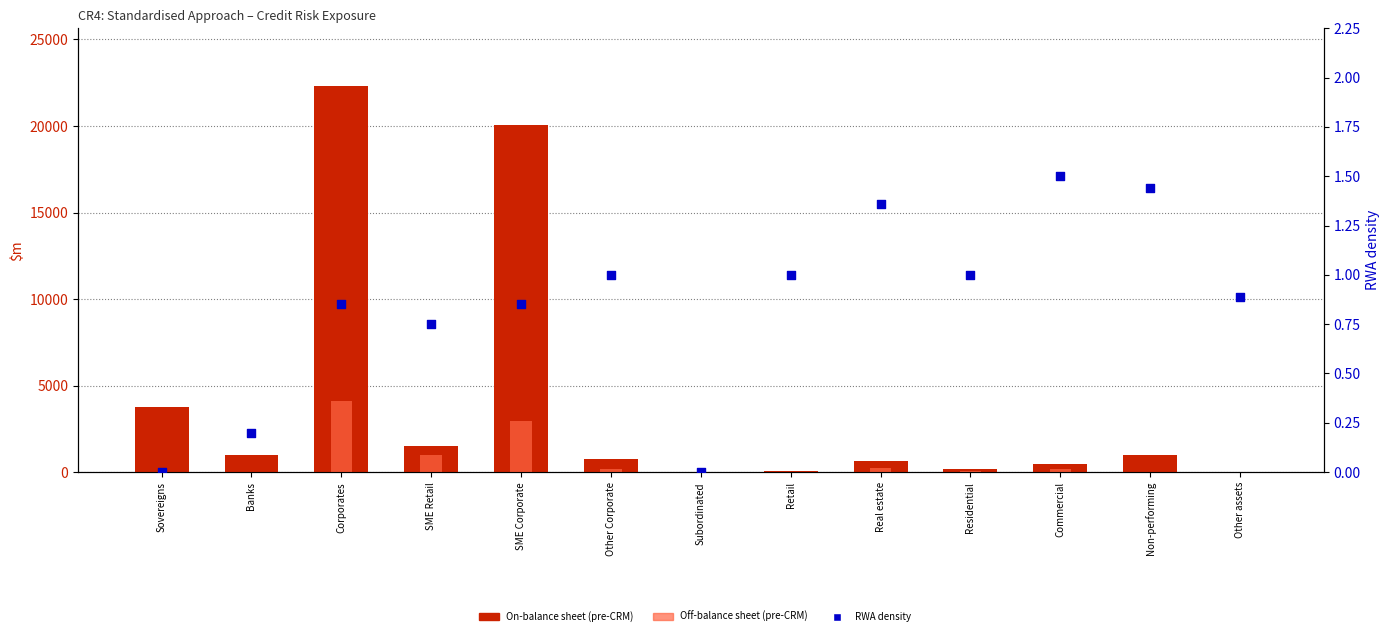

Which series has the largest total across all categories?

On-balance sheet (pre-CRM)